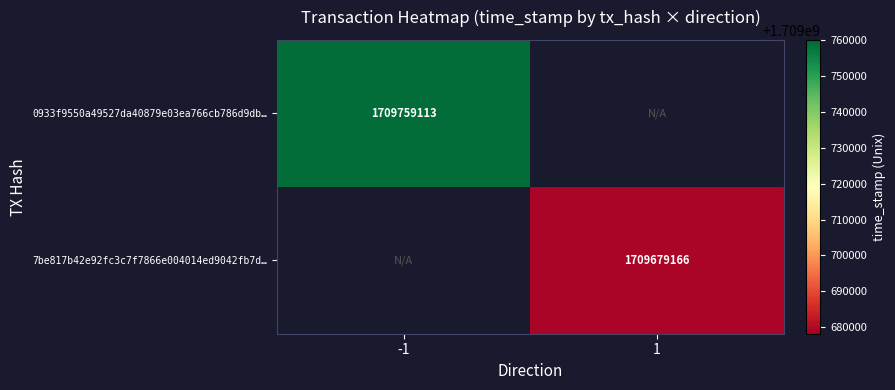

True or false: 0933f9550a49527da40879e03ea766cb786d9db… has a value of 1709759113 at -1.

True